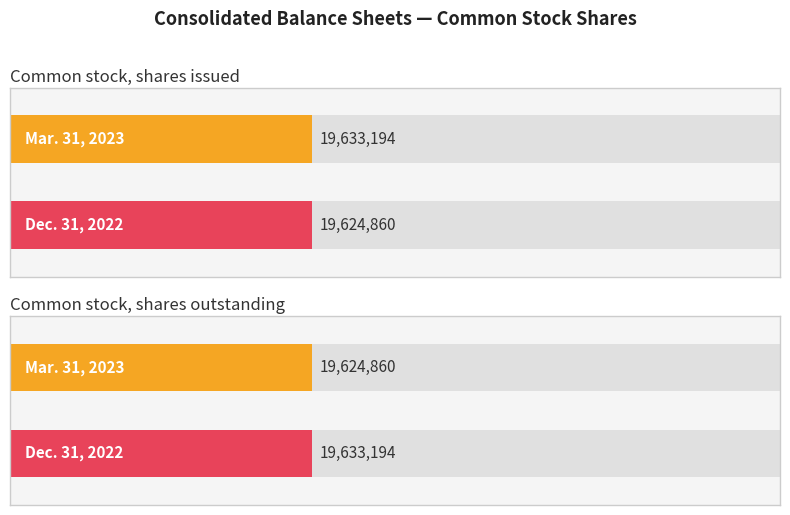

What is the approximate value of Mar. 31, 2023 at Common stock, shares issued?

19633194